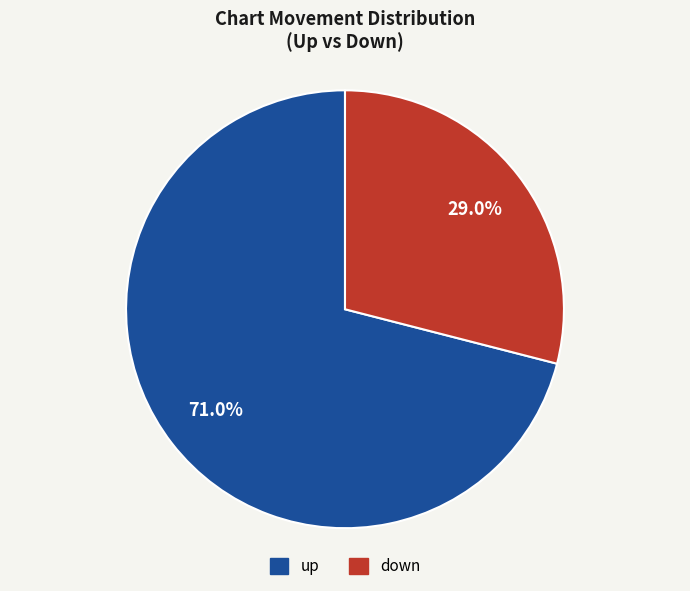

To the nearest percent, what percentage of the pie is down?

29%